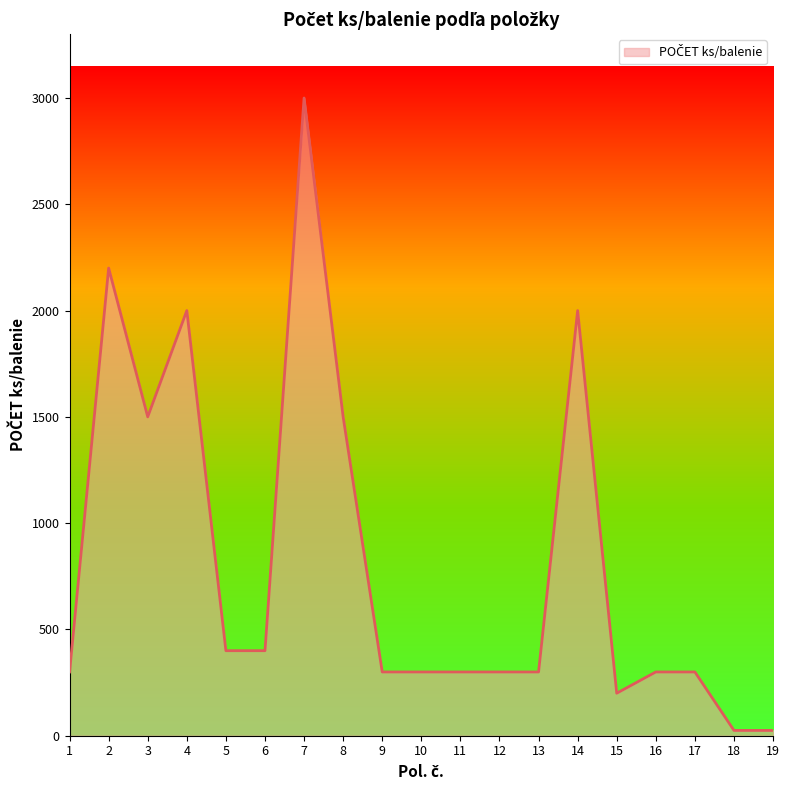

What is the change in value from 1 to 7?

+2700